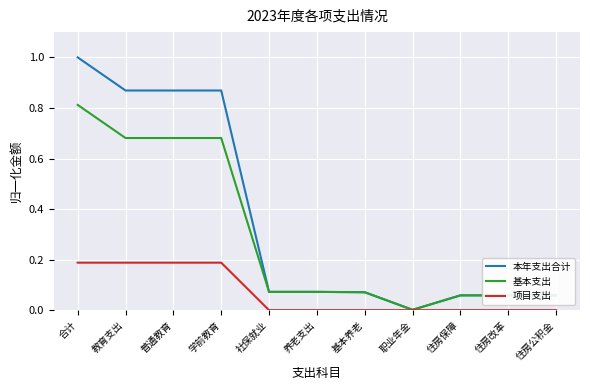

Is it true that 项目支出 equals 0.0 at 社保就业?

True